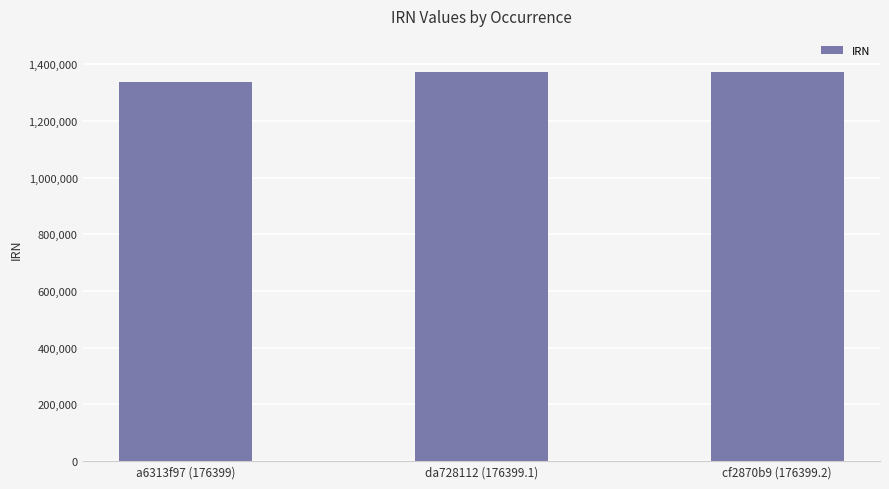

What is the value of the 1st bar from the left?

1337283